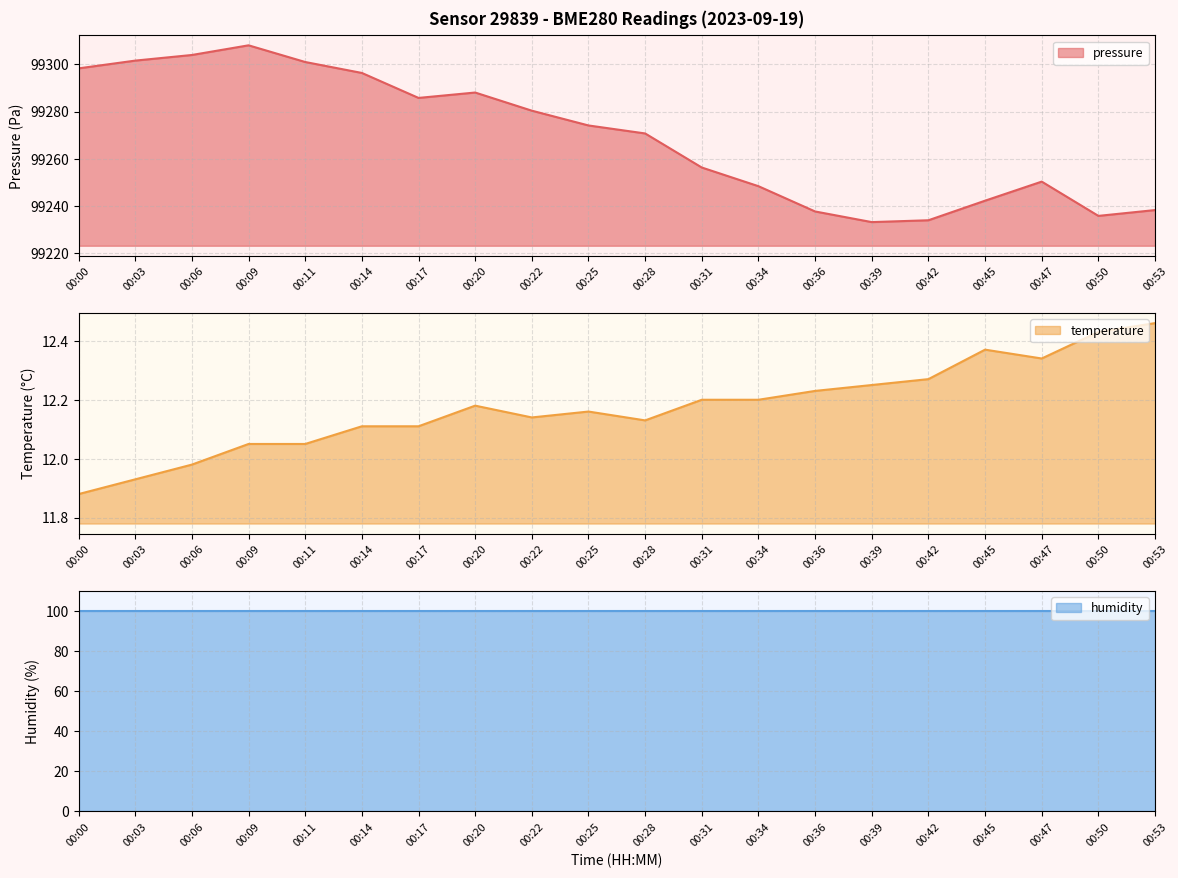

Where is the first local minimum for temperature?

00:22